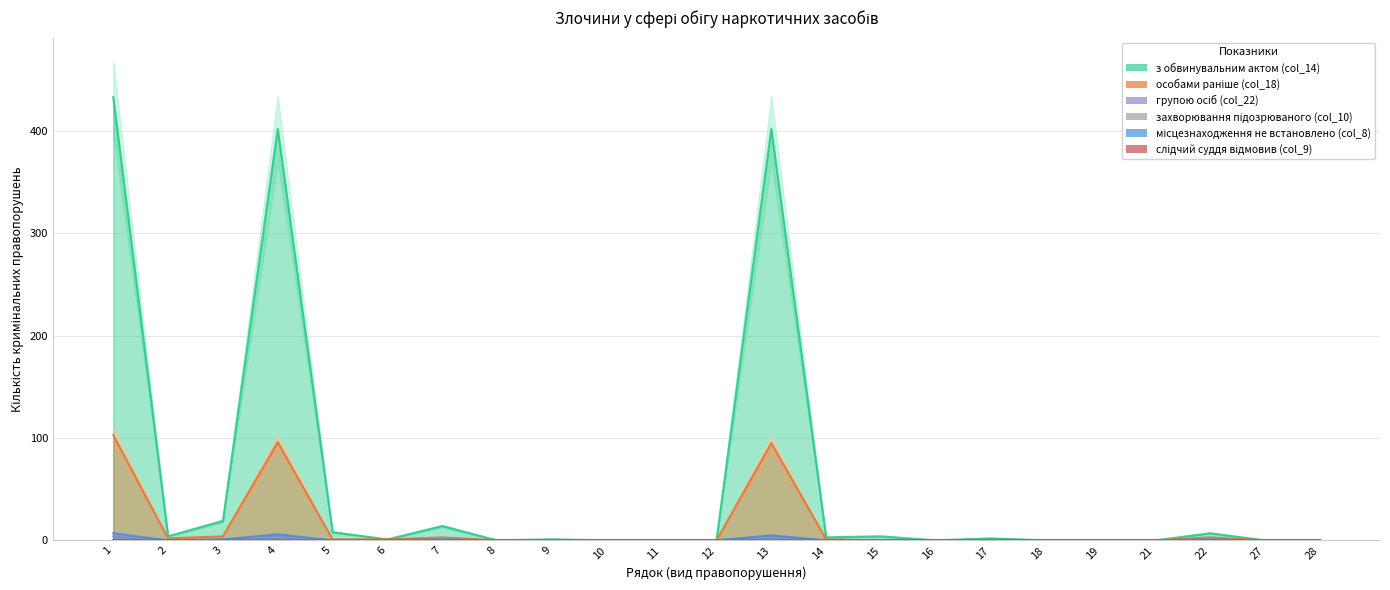

What is the difference between the особами раніше (col_18) values at 3 and 8?

4